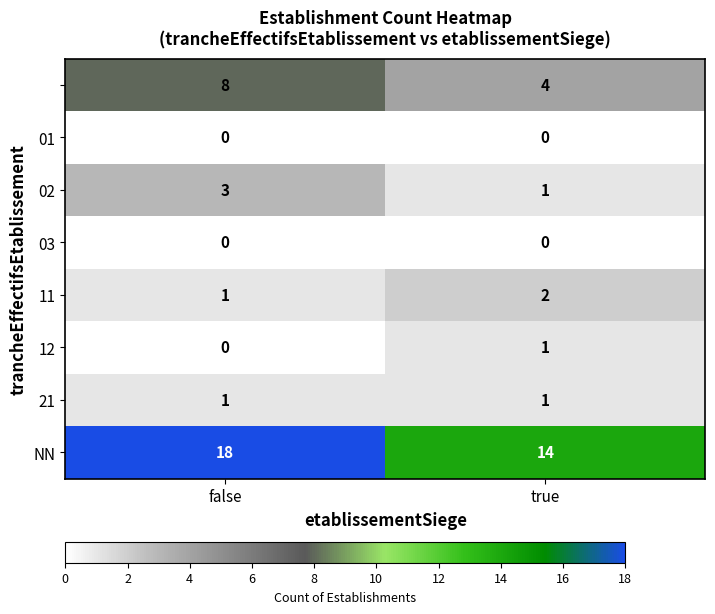

What is the spread (max minus min) of values at false?

18